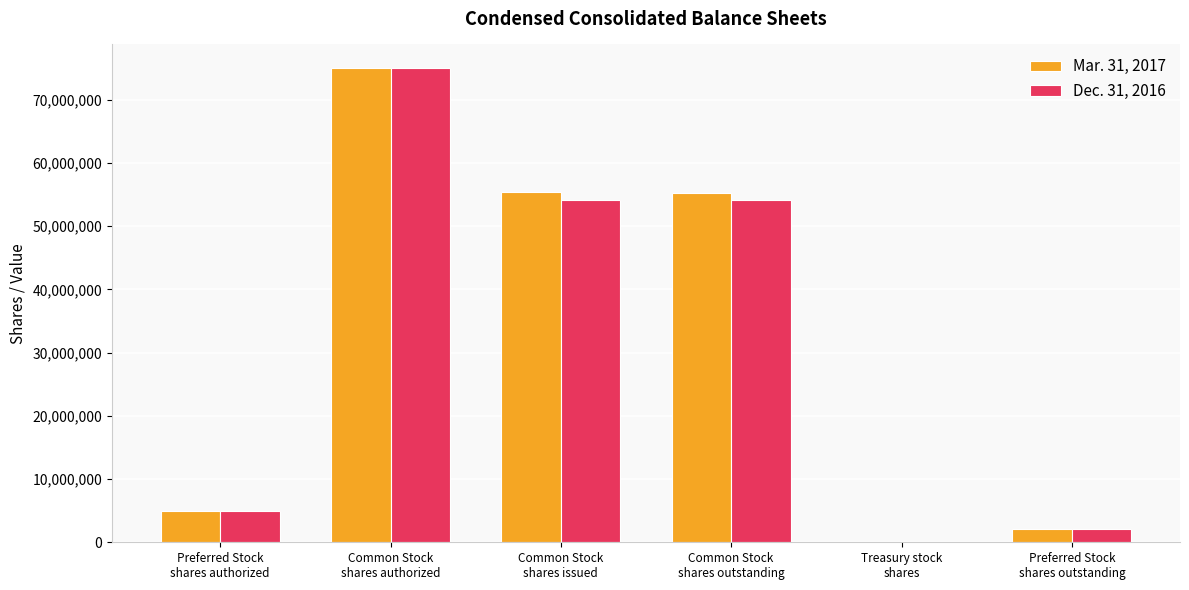

How many distinct data groups are displayed?

2